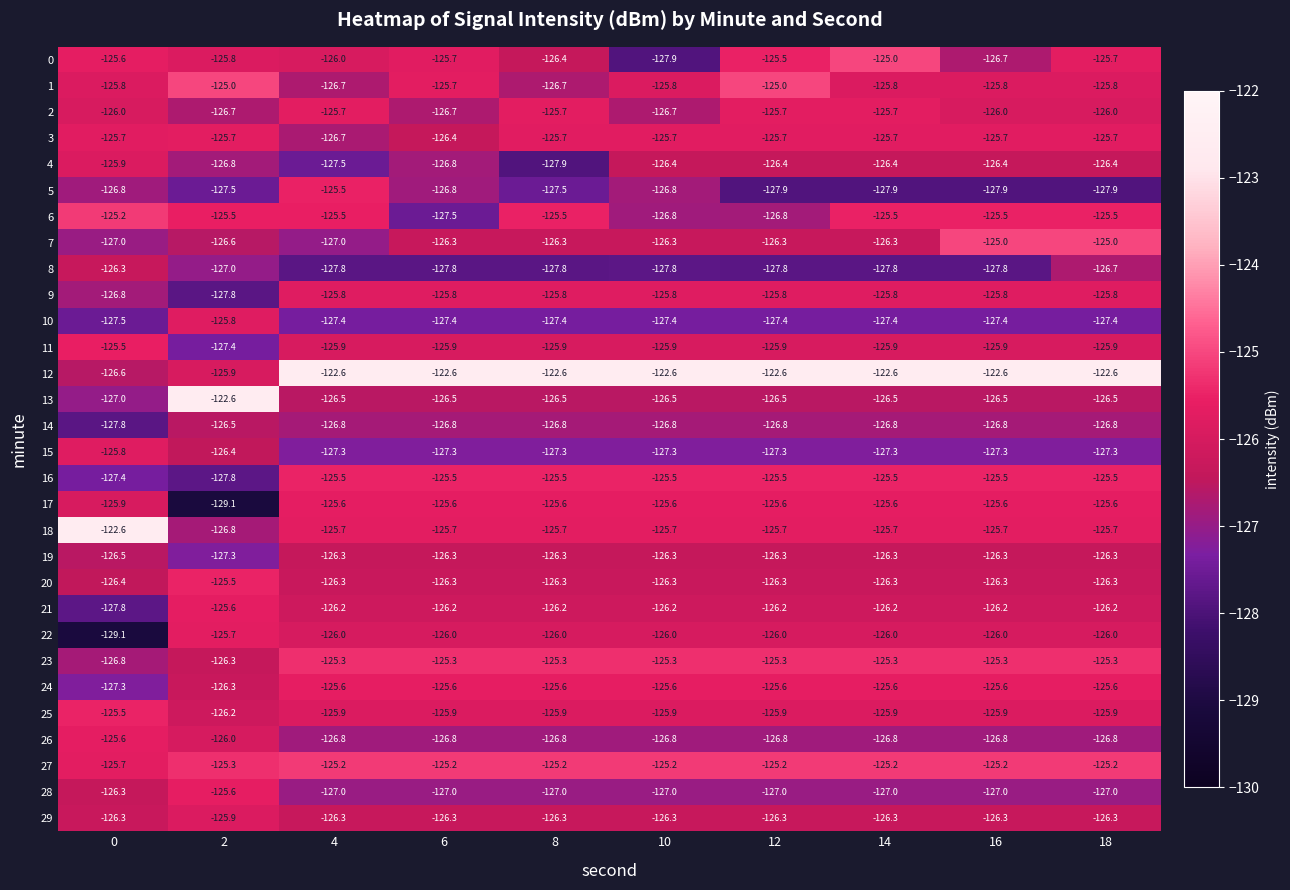

The 12 series shows -122.6 at 12. True or false?

True